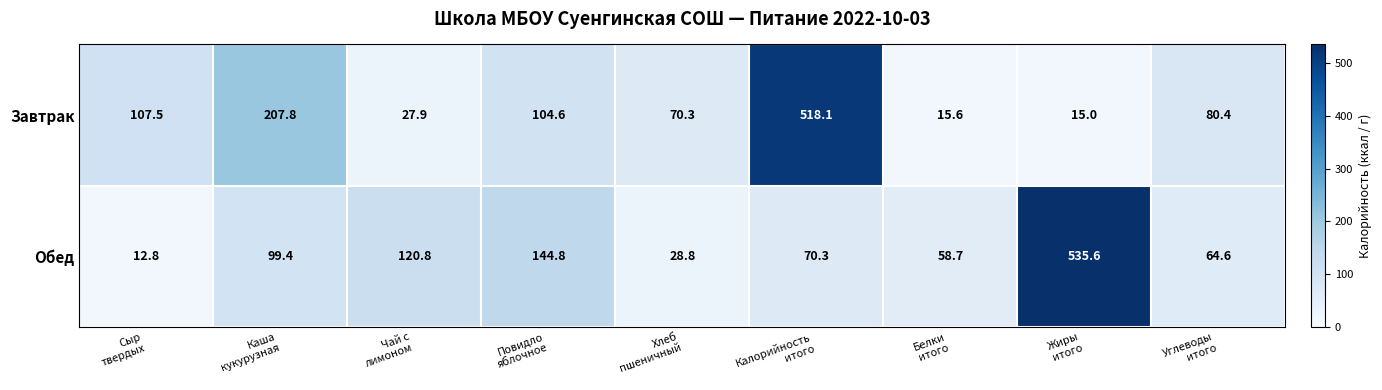

At how many categories does at least one series exceed 47?

9